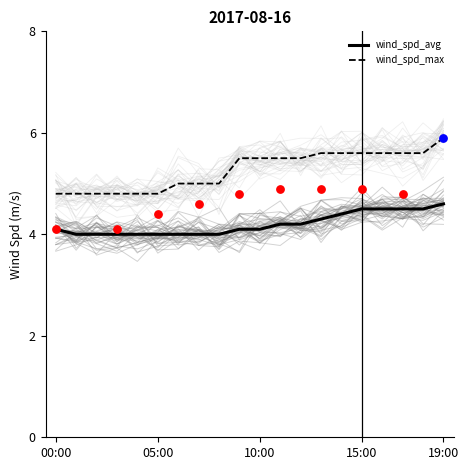

Is it true that wind_spd_max equals 3.2 at 19:00?

False